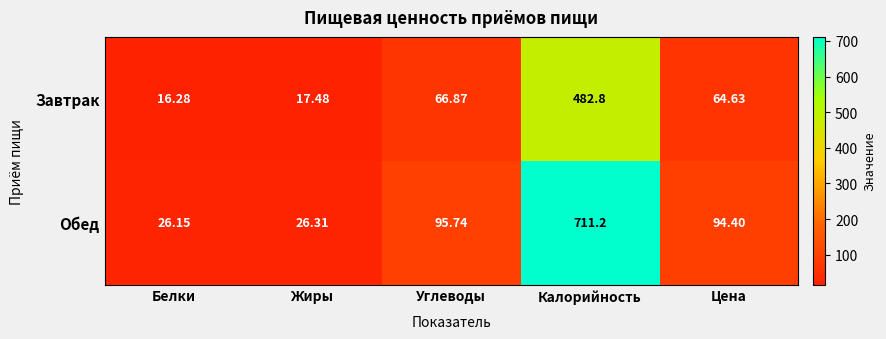

Is the value of Завтрак at Калорийность greater than the value of Обед at Белки?

Yes